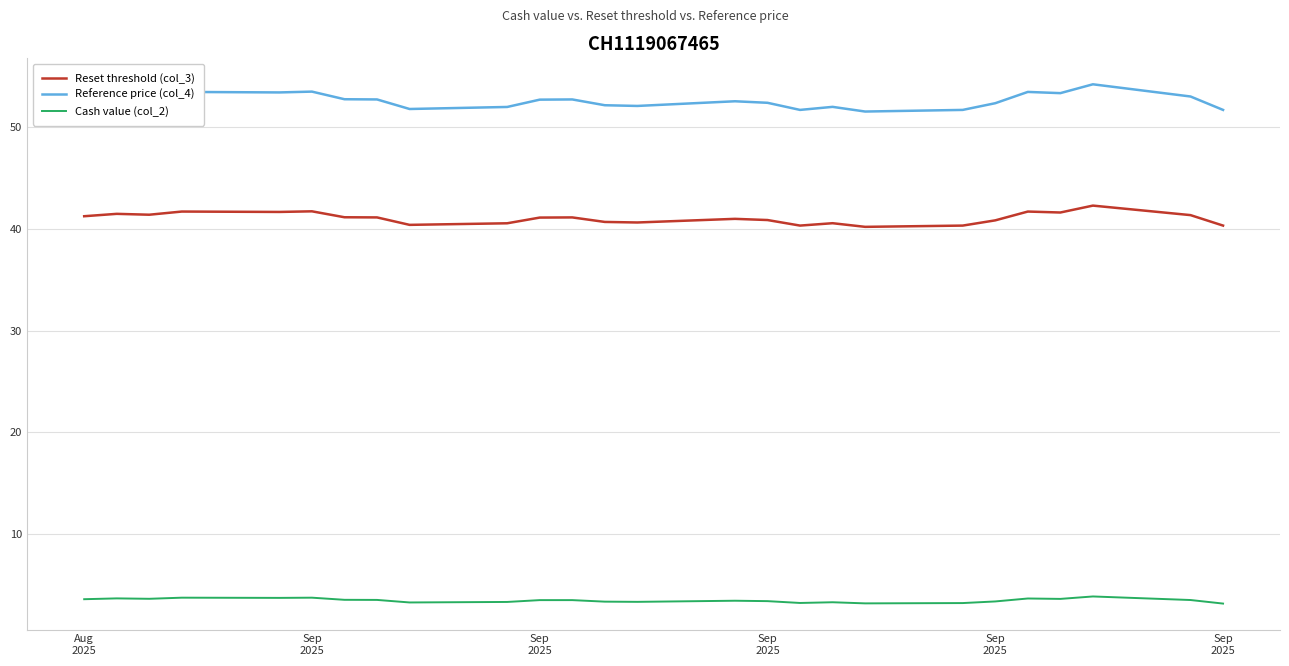

In Reset threshold (col_3), how many points are higher than both neighbors (excluding endpoints)?

8